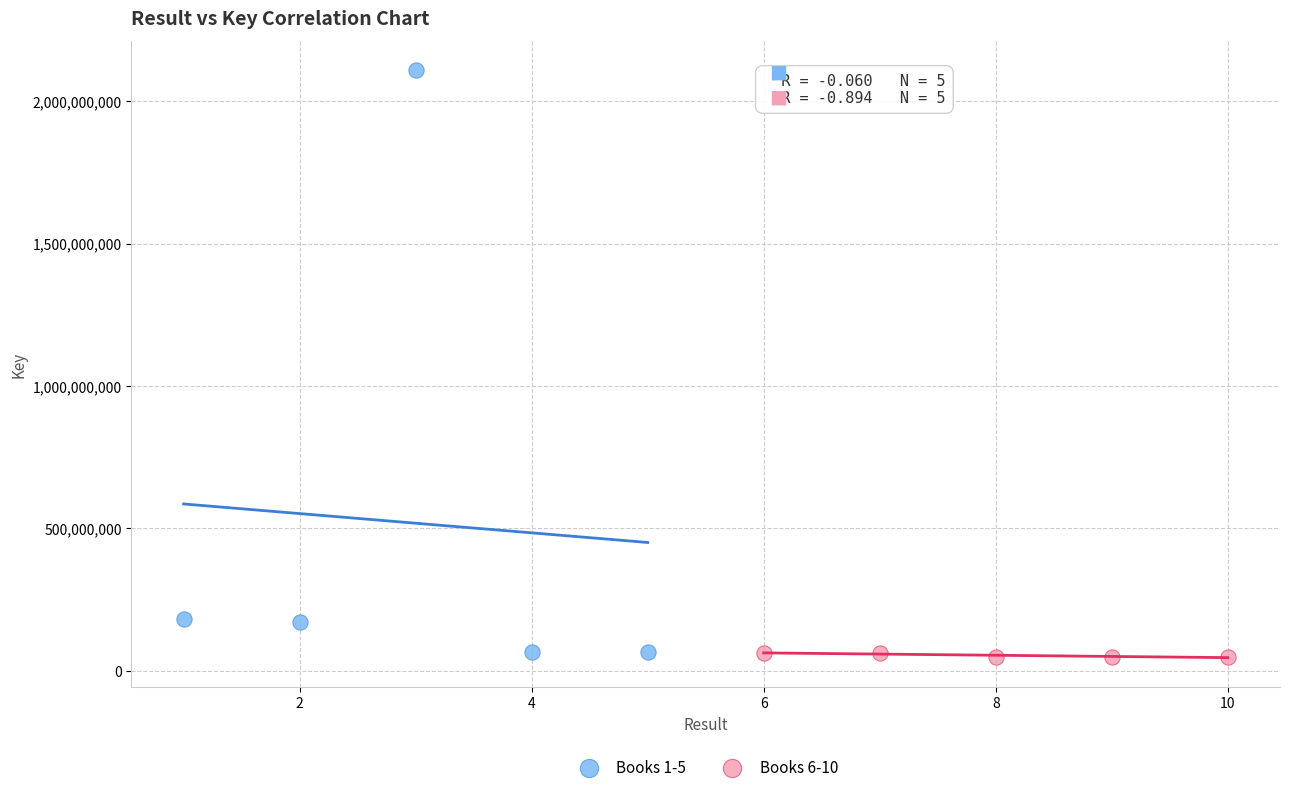

Which series reaches the maximum Y coordinate?

Books 1-5